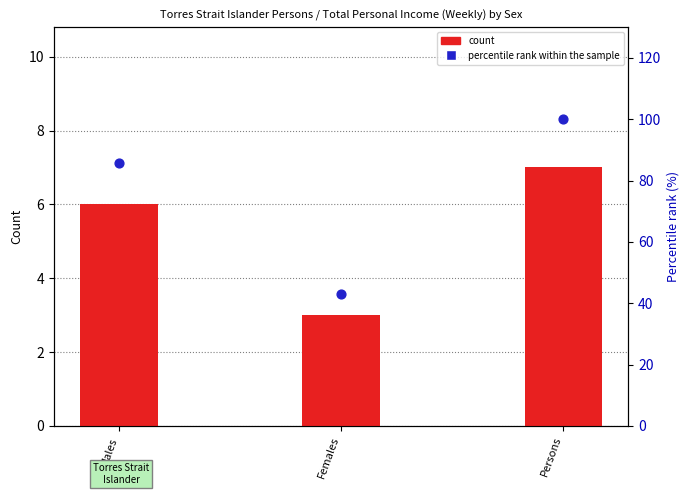

What are all the series names shown in the legend?

count, percentile rank within the sample